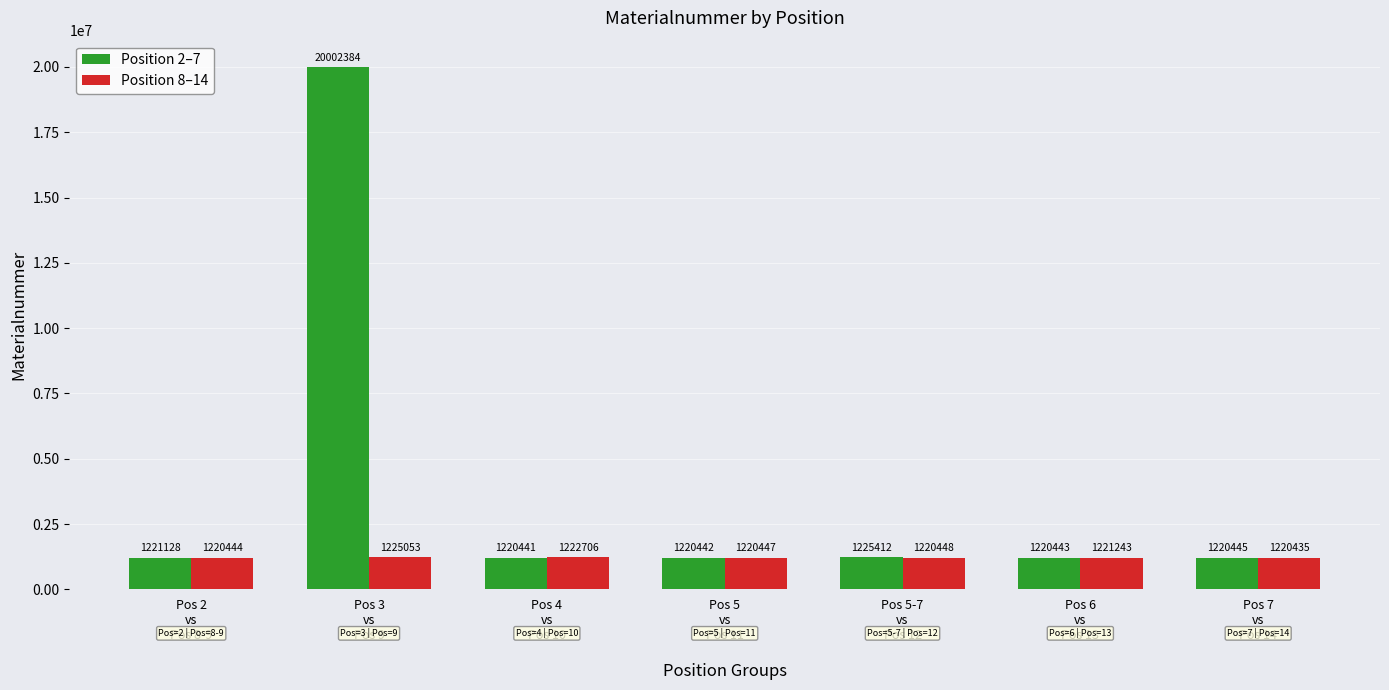

What is the total value across all series at Pos 5-7
vs
Pos 12?

2445860